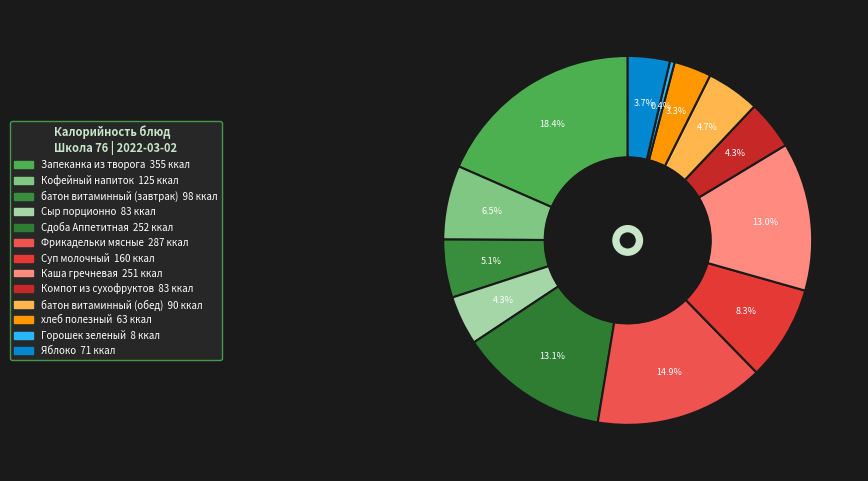

Count the number of slices in the pie.

13